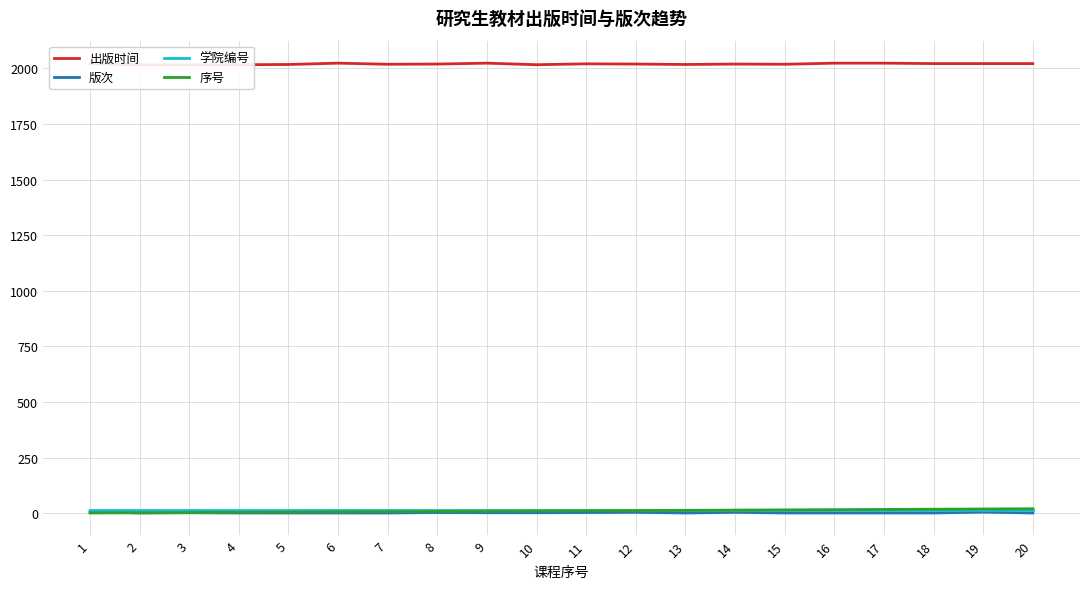

What is the value of the 序号 point at the 17th from the left?

17